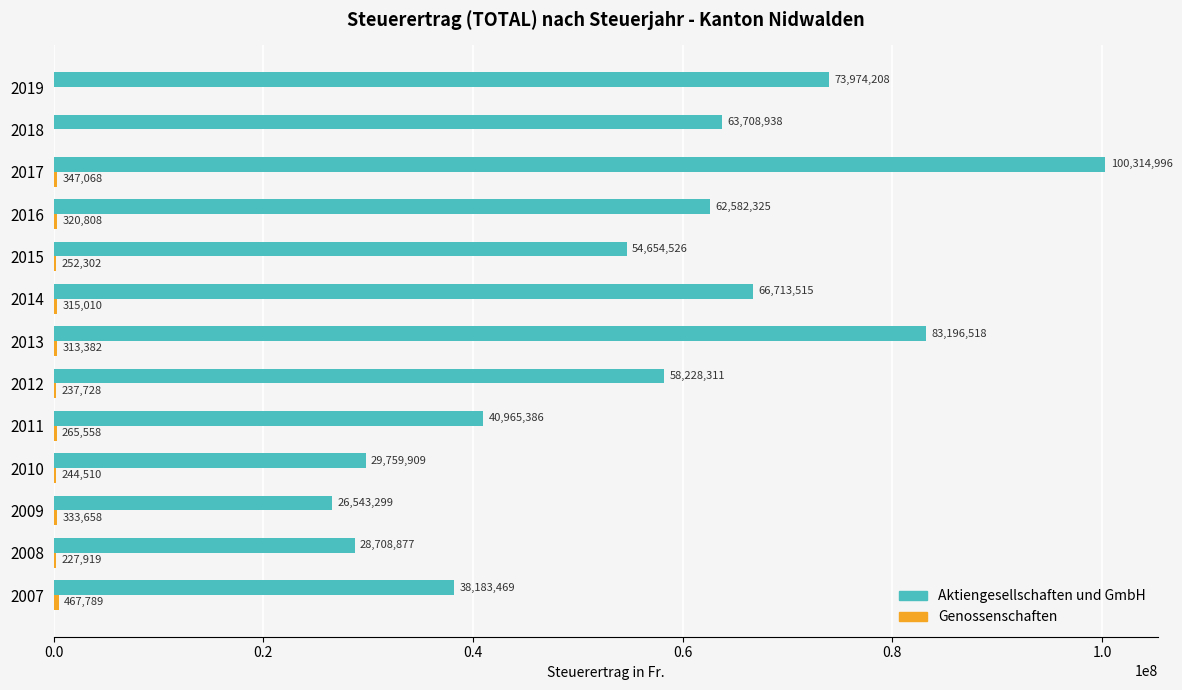

Which series has the largest range (max minus min)?

Aktiengesellschaften und GmbH